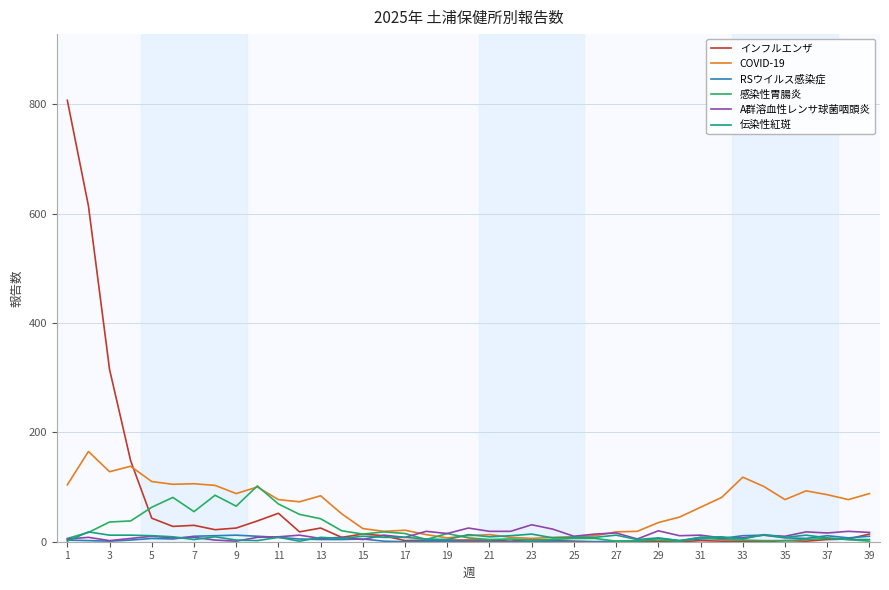

What is the lowest value of the COVID-19 series?

6